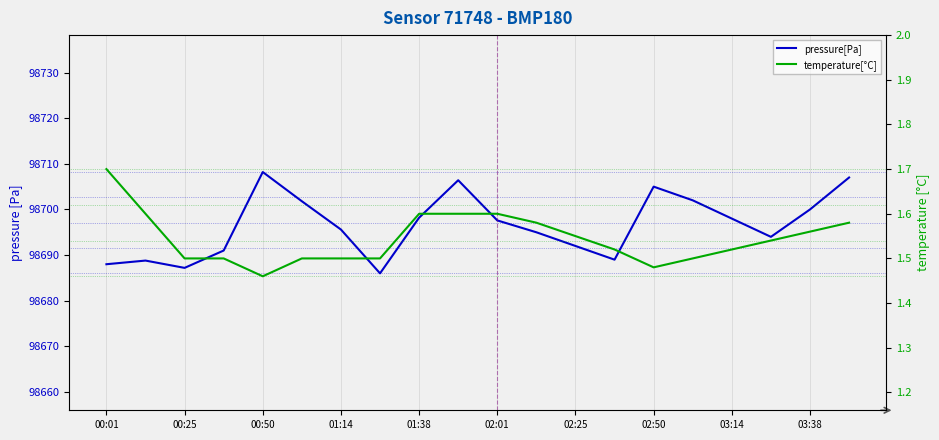

How many data points does each series have?

20